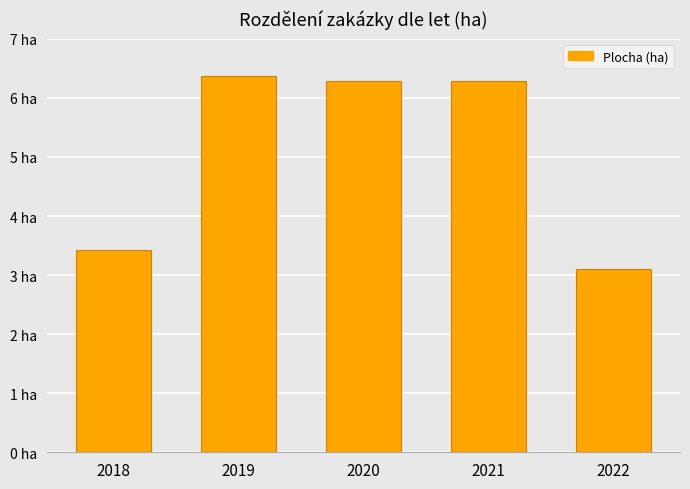

What is the smallest value displayed?

3.1